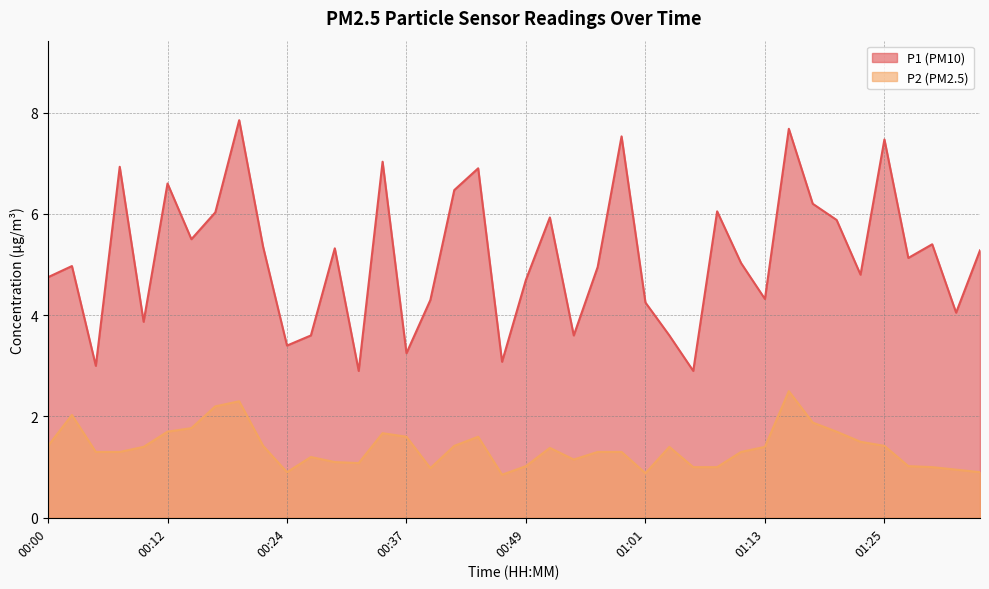

Which series has the widest spread of values?

P1 (PM10)